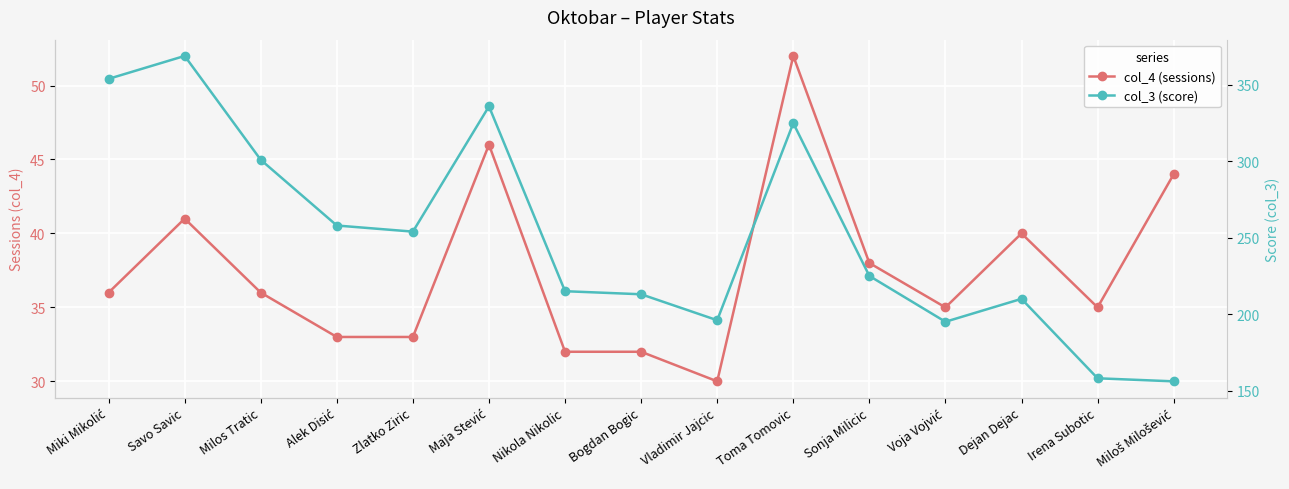

True or false: col_3 (score) and col_4 (sessions) intersect in this chart.

False